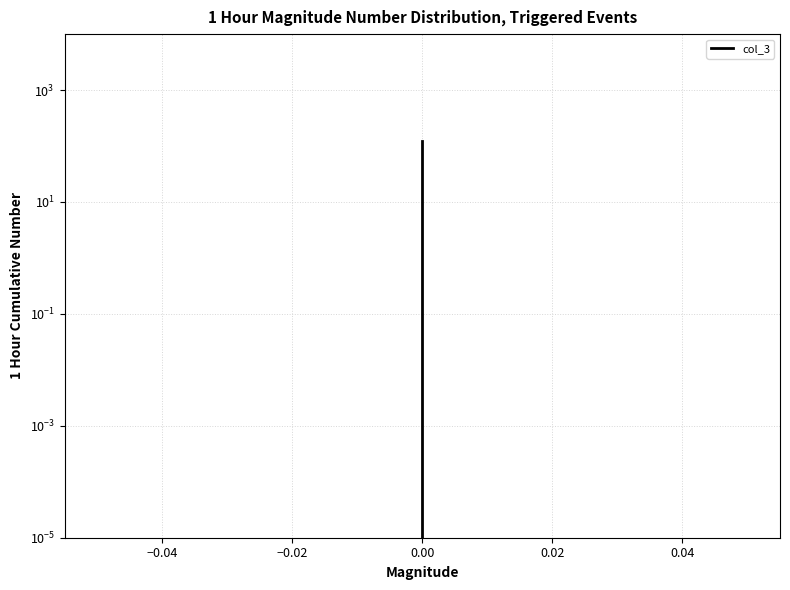

True or false: the data shows 0.0 at 0.00.

False